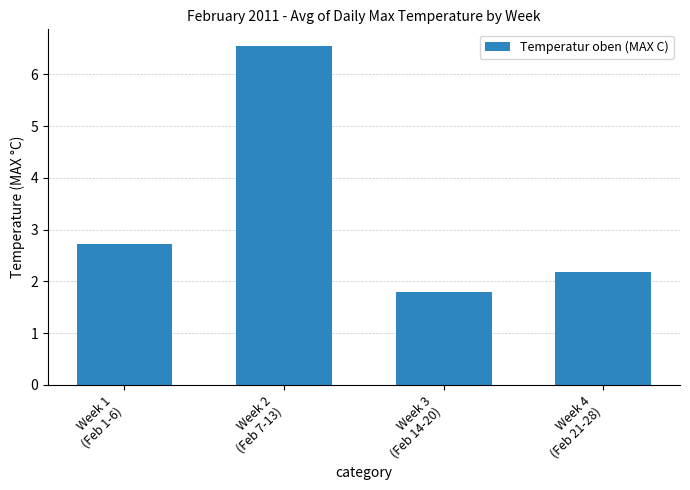

Reading left to right, what are all the values shown in this chart?

2.7	6.5	1.8	2.2